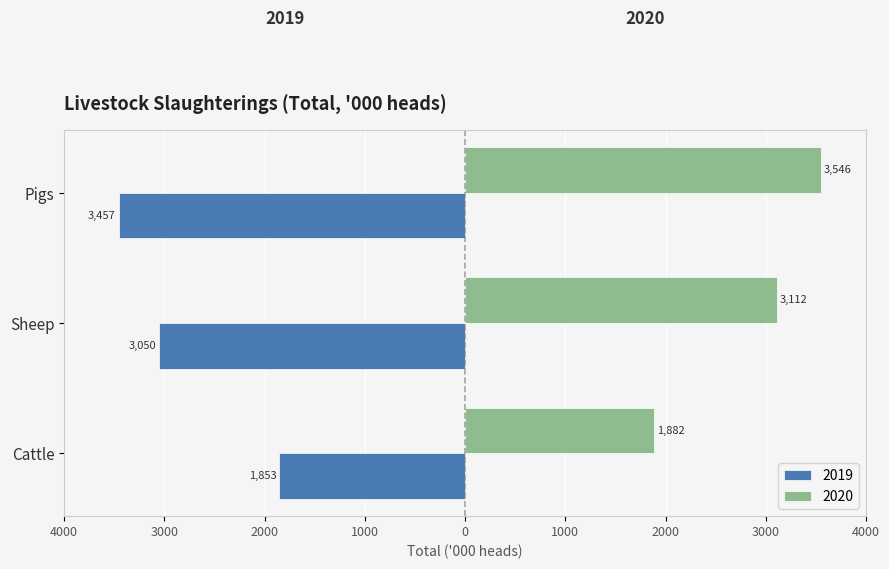

Reading right to left, transcribe all the data shown in this chart.

2019: Pigs=-3457.2	Sheep=-3050.2	Cattle=-1852.5
2020: Pigs=3546.5	Sheep=3112.0	Cattle=1882.0